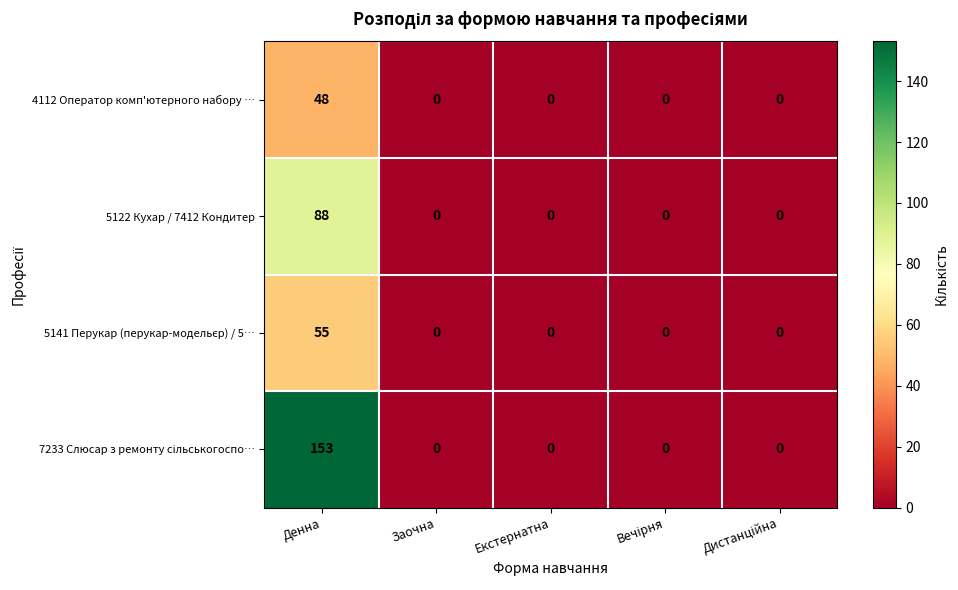

Which category has the highest value across all series?

Денна